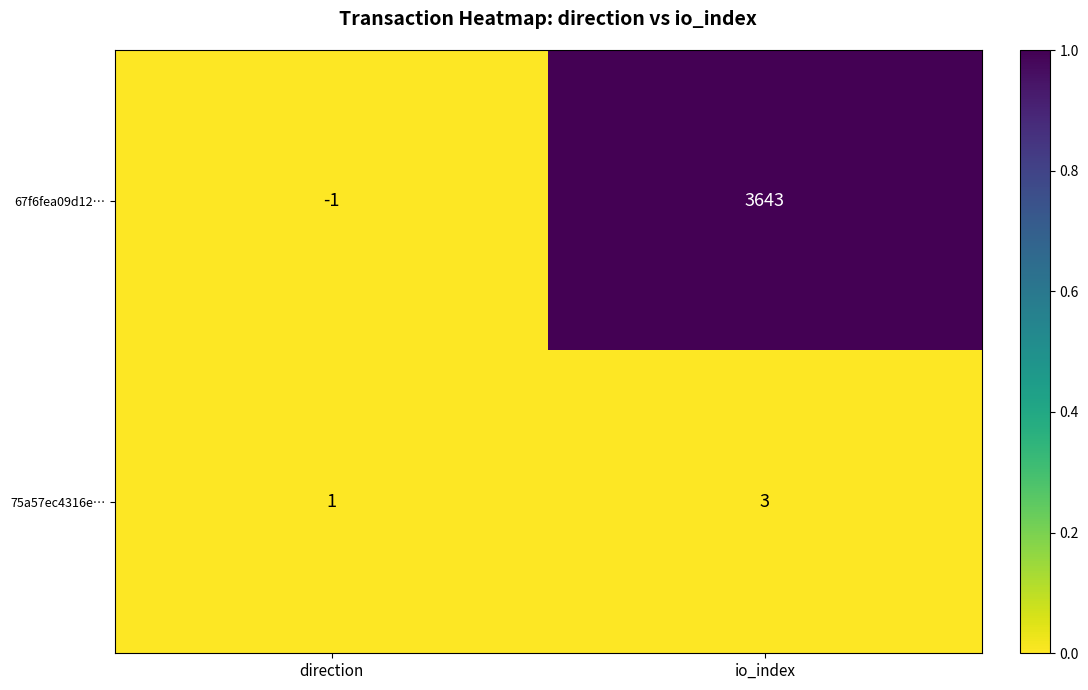

What is the average value of the 67f6fea09d12… series?

1821